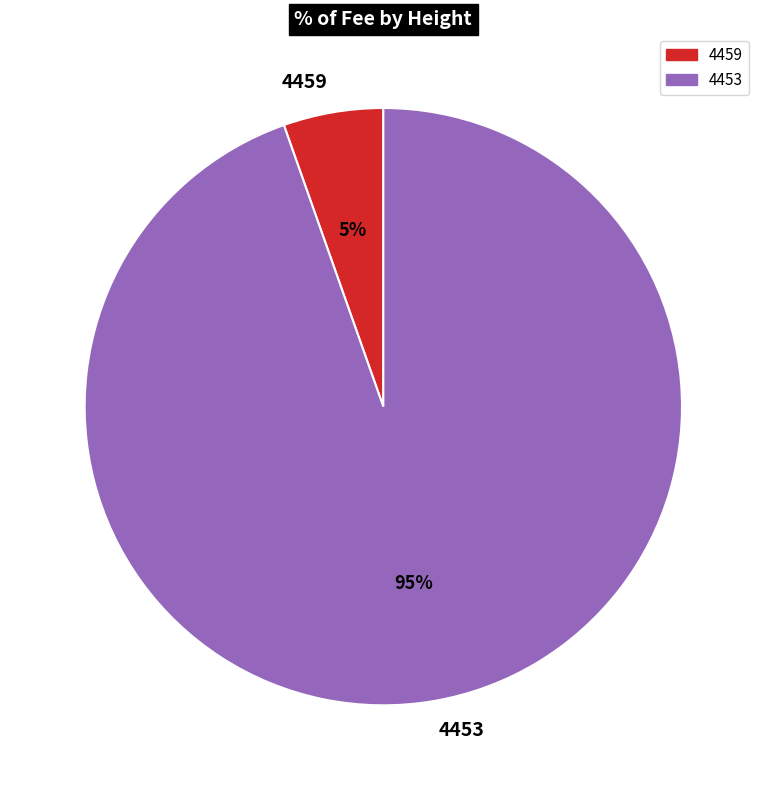

Which slice is the largest?

4453